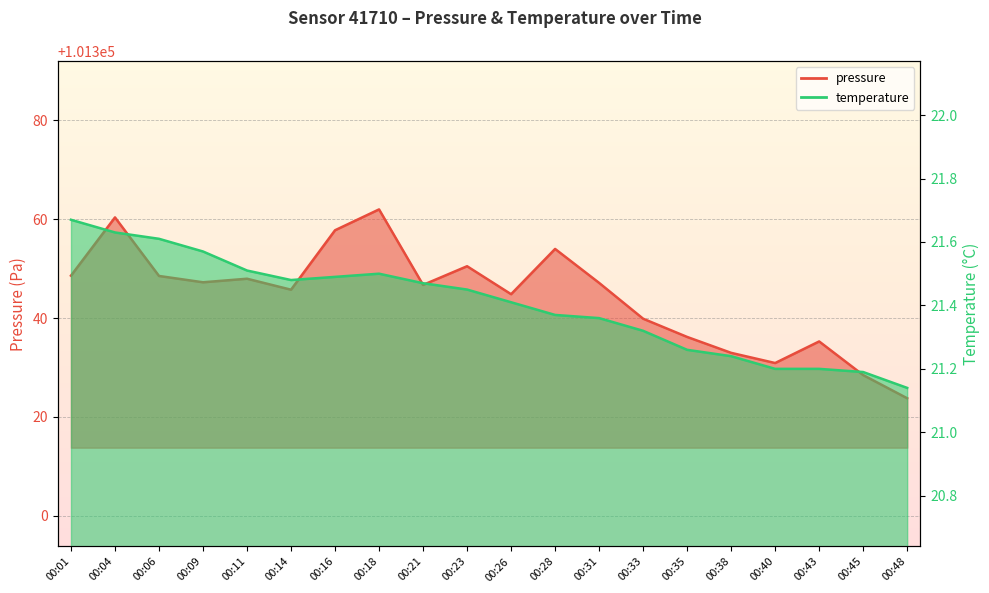

How many interior local valleys does the temperature series have?

1